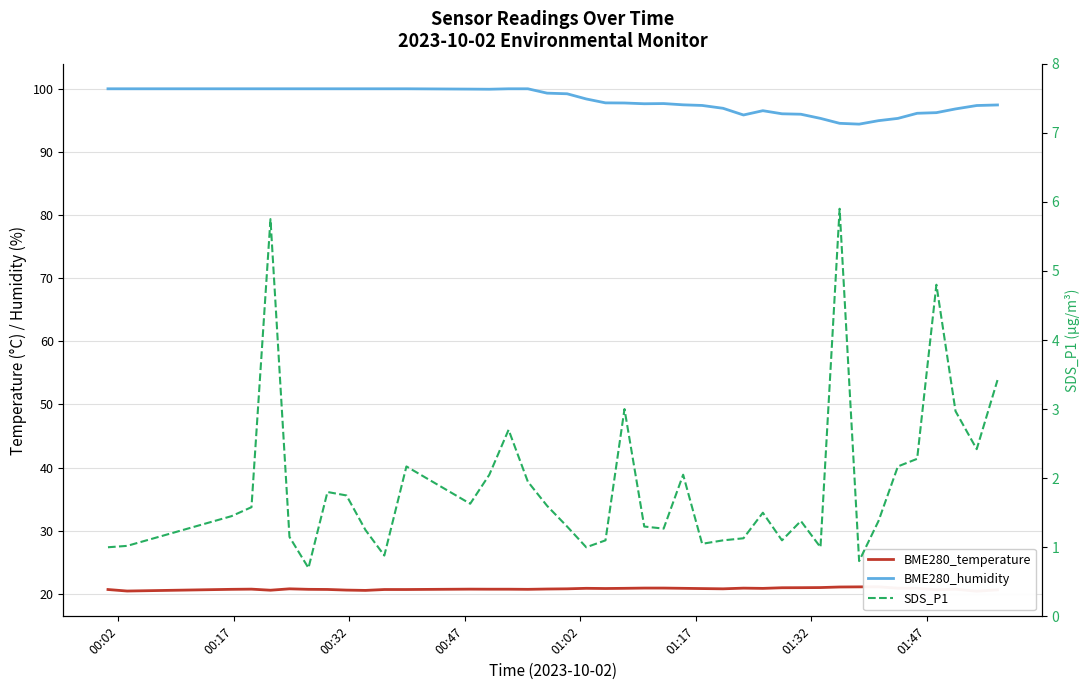

Reading left to right, extract all data points from this chart.

BME280_temperature: 20.7	20.4	20.7	20.7	20.6	20.8	20.7	20.7	20.6	20.5	20.7	20.7	20.7	20.7	20.7	20.7	20.8	20.8	20.9	20.8	20.9	20.9	20.9	20.9	20.8	20.8	20.9	20.9	21.0	21.0	21.0	21.1	21.1	21.1	20.9	20.9	20.6	20.7	20.4	20.6
BME280_humidity: 100.0	100.0	100.0	100.0	100.0	100.0	100.0	100.0	100.0	100.0	100.0	100.0	100.0	99.9	100.0	100.0	99.3	99.2	98.4	97.8	97.8	97.6	97.7	97.5	97.4	96.9	95.8	96.5	96.0	96.0	95.3	94.5	94.4	95.0	95.3	96.1	96.2	96.8	97.3	97.4
SDS_P1: 1.0	1.0	1.4	1.6	5.8	1.1	0.7	1.8	1.8	1.2	0.9	2.2	1.6	2.0	2.7	1.9	1.6	1.3	1.0	1.1	3.0	1.3	1.3	2.0	1.1	1.1	1.1	1.5	1.1	1.4	1.0	5.9	0.8	1.4	2.2	2.3	4.8	3.0	2.4	3.4